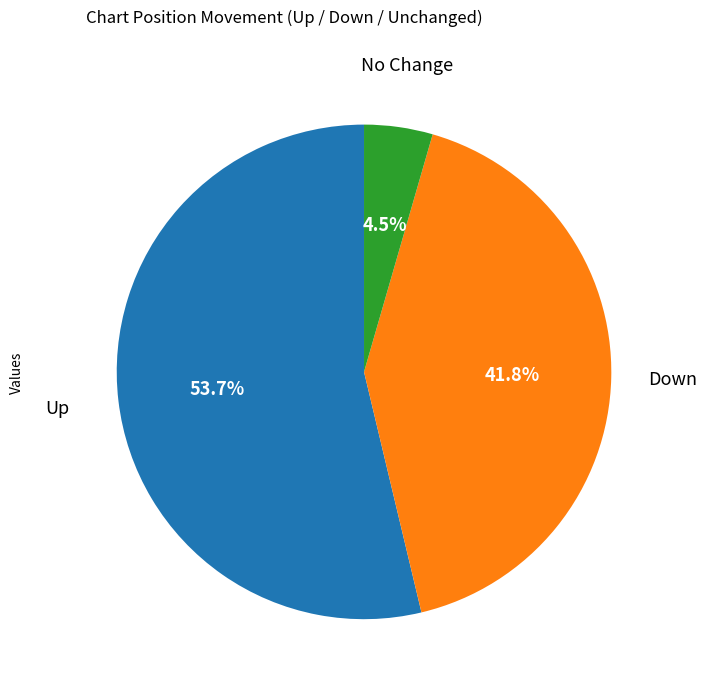

How many slices are in this pie chart?

3